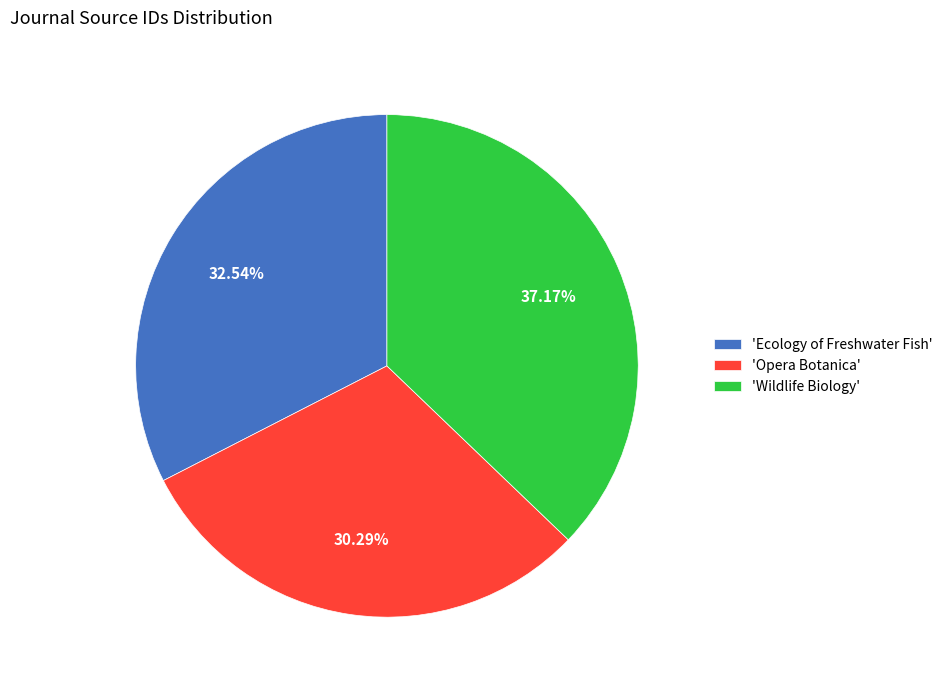

Is the sum of 'Opera Botanica' and 'Wildlife Biology' greater than half?

Yes